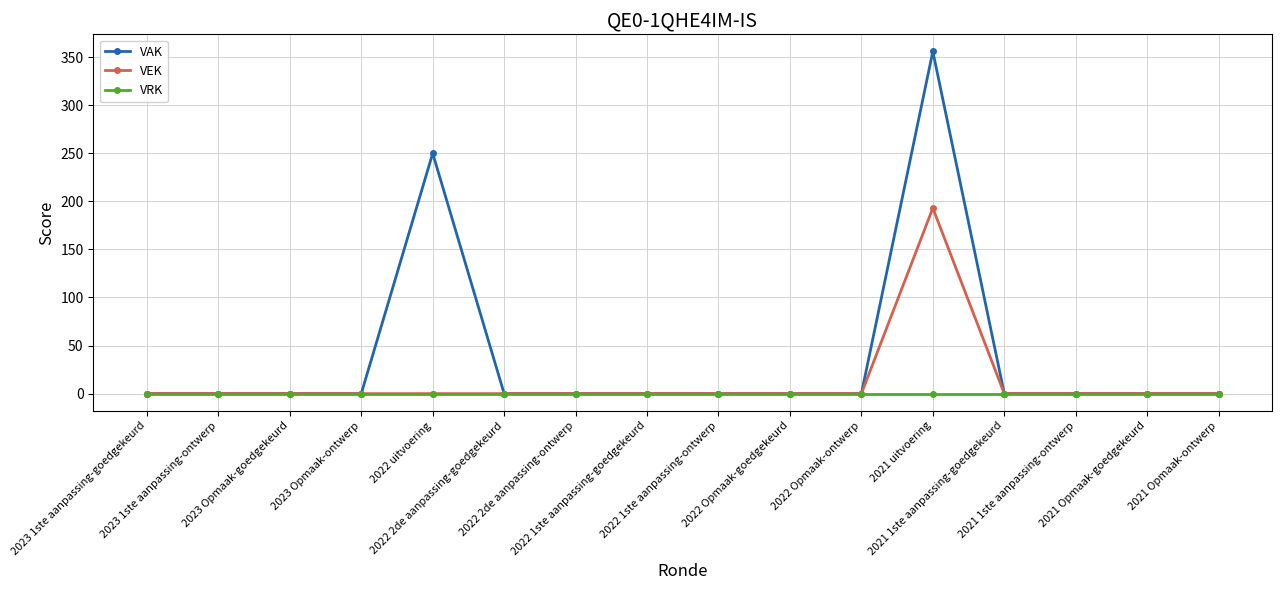

Which series has the widest spread of values?

VAK